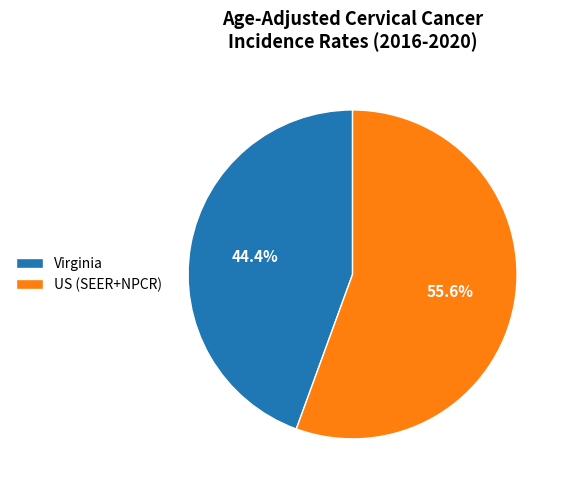

What is the majority slice?

US (SEER+NPCR)